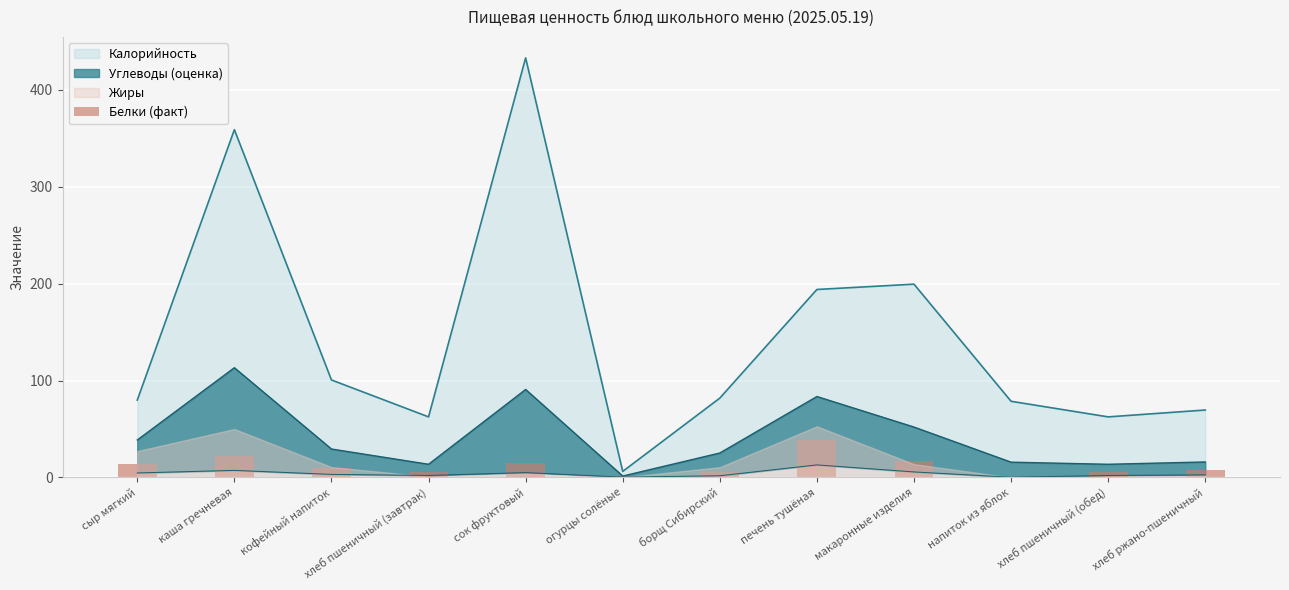

How many bars are there in total?

12